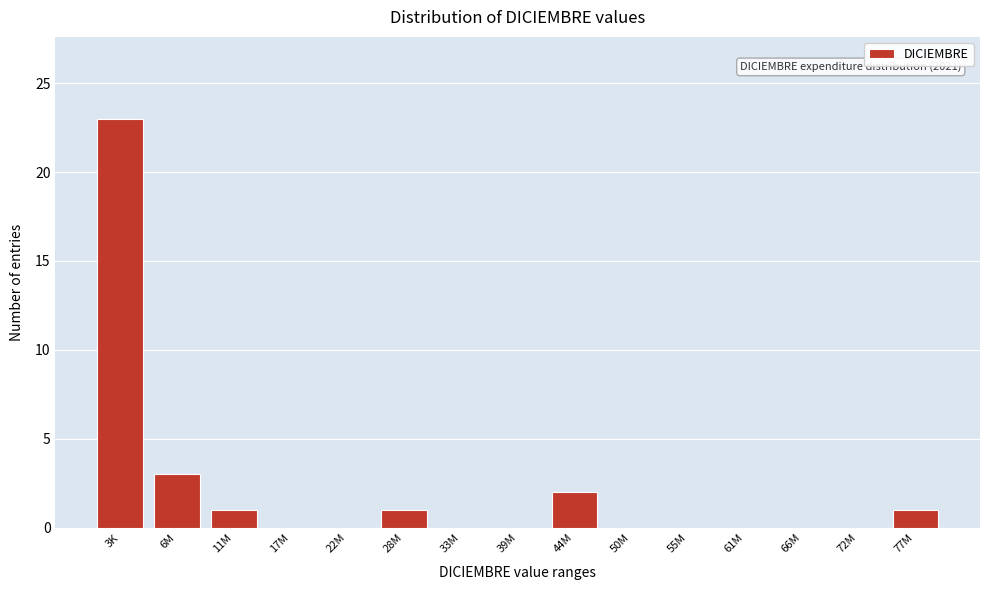

Reading left to right, list all the values displayed in this chart.

3K=23	6M=3	11M=1	17M=0	22M=0	28M=1	33M=0	39M=0	44M=2	50M=0	55M=0	61M=0	66M=0	72M=0	77M=1